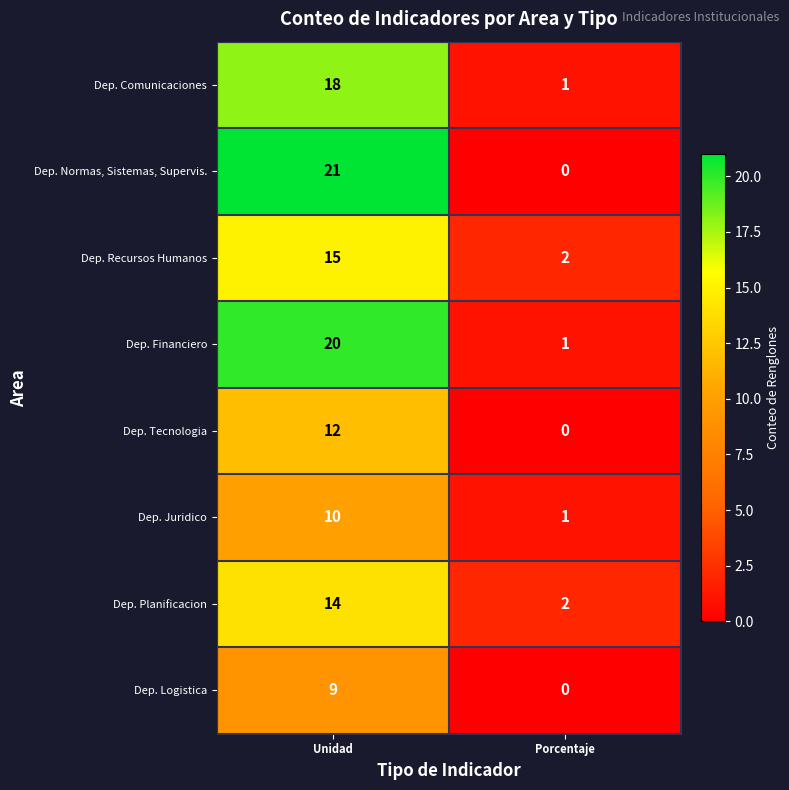

Which category has the lowest value across all series?

Porcentaje